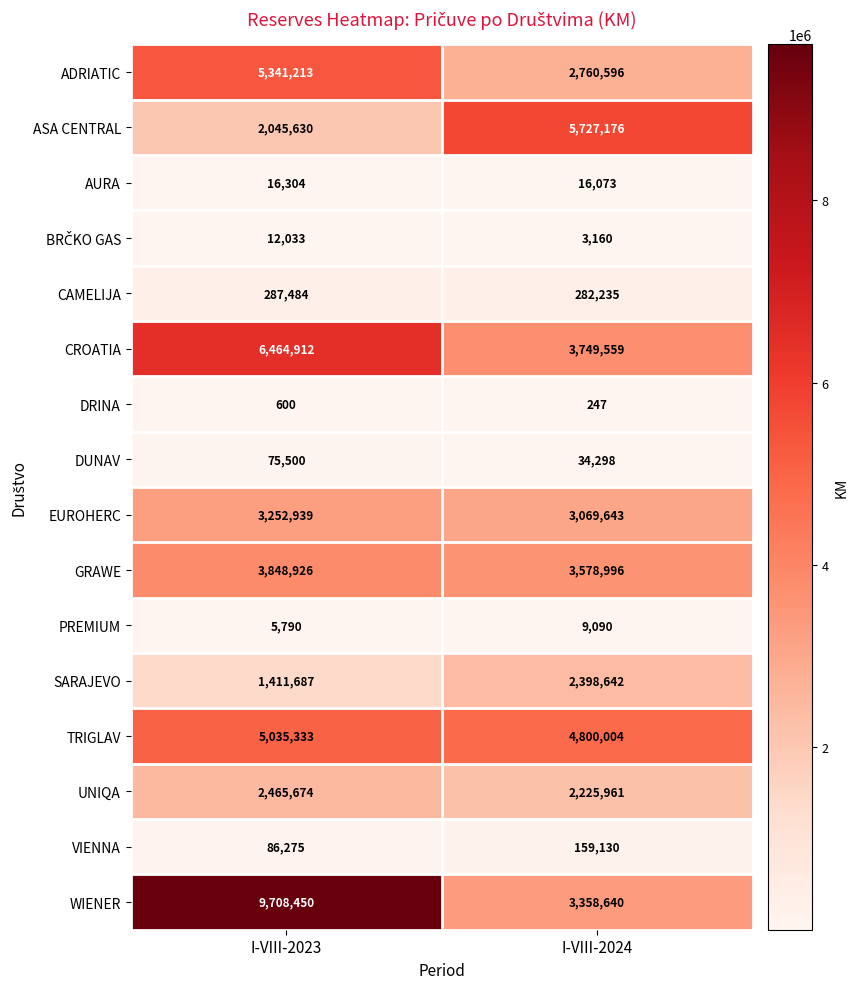

What is the total value across all series at I-VIII-2024?

32173450